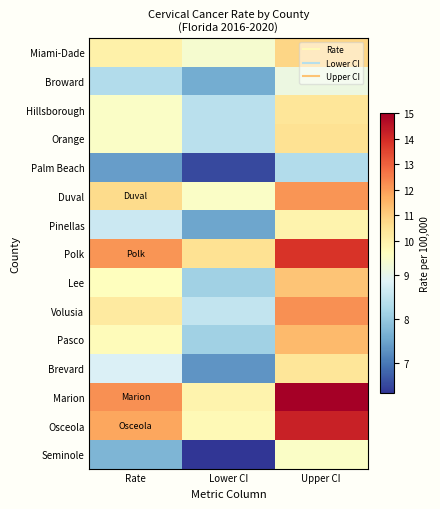

Between Rate and Upper CI, which is larger?

Upper CI